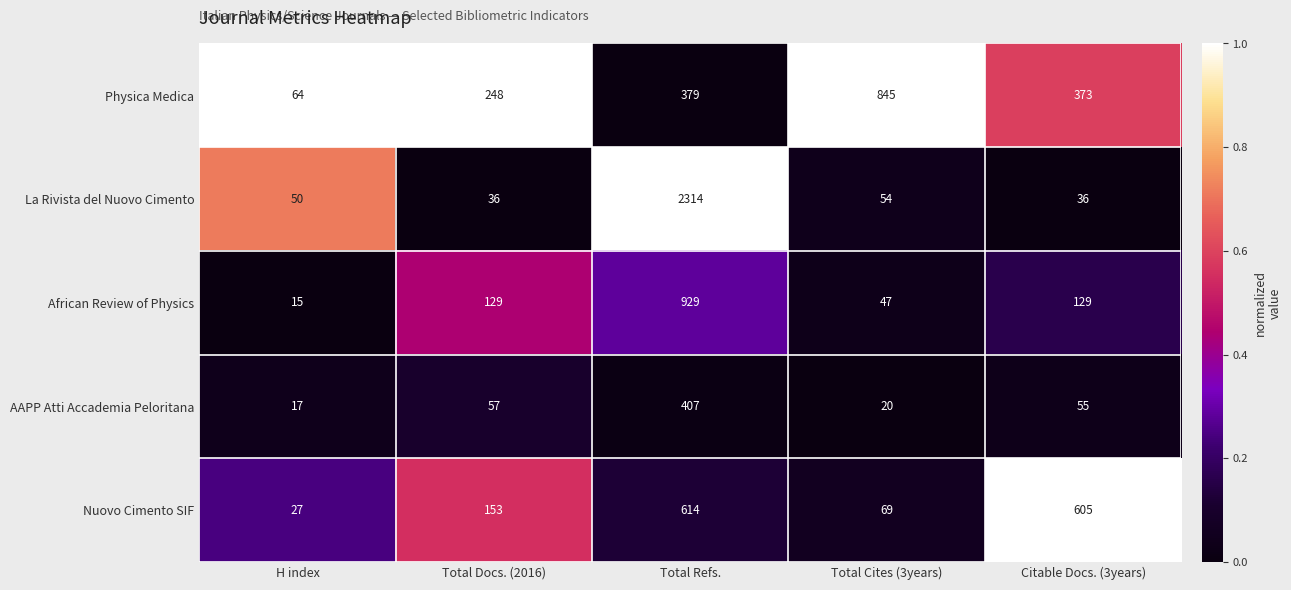

Reading left to right, what are all the values shown in this chart?

Physica Medica: H index=64	Total Docs. (2016)=248	Total Refs.=379	Total Cites (3years)=845	Citable Docs. (3years)=373
La Rivista del Nuovo Cimento: H index=50	Total Docs. (2016)=36	Total Refs.=2314	Total Cites (3years)=54	Citable Docs. (3years)=36
African Review of Physics: H index=15	Total Docs. (2016)=129	Total Refs.=929	Total Cites (3years)=47	Citable Docs. (3years)=129
AAPP Atti Accademia Peloritana: H index=17	Total Docs. (2016)=57	Total Refs.=407	Total Cites (3years)=20	Citable Docs. (3years)=55
Nuovo Cimento SIF: H index=27	Total Docs. (2016)=153	Total Refs.=614	Total Cites (3years)=69	Citable Docs. (3years)=605